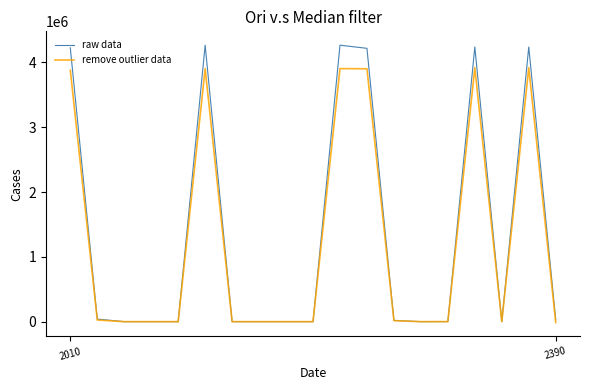

Does the chart have visible grid lines?

No